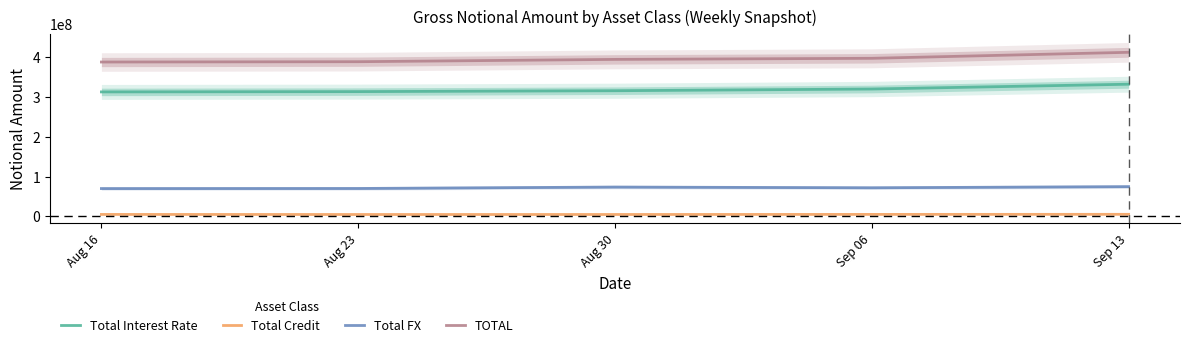

What is the label of the 4th point from the left?

Sep 06